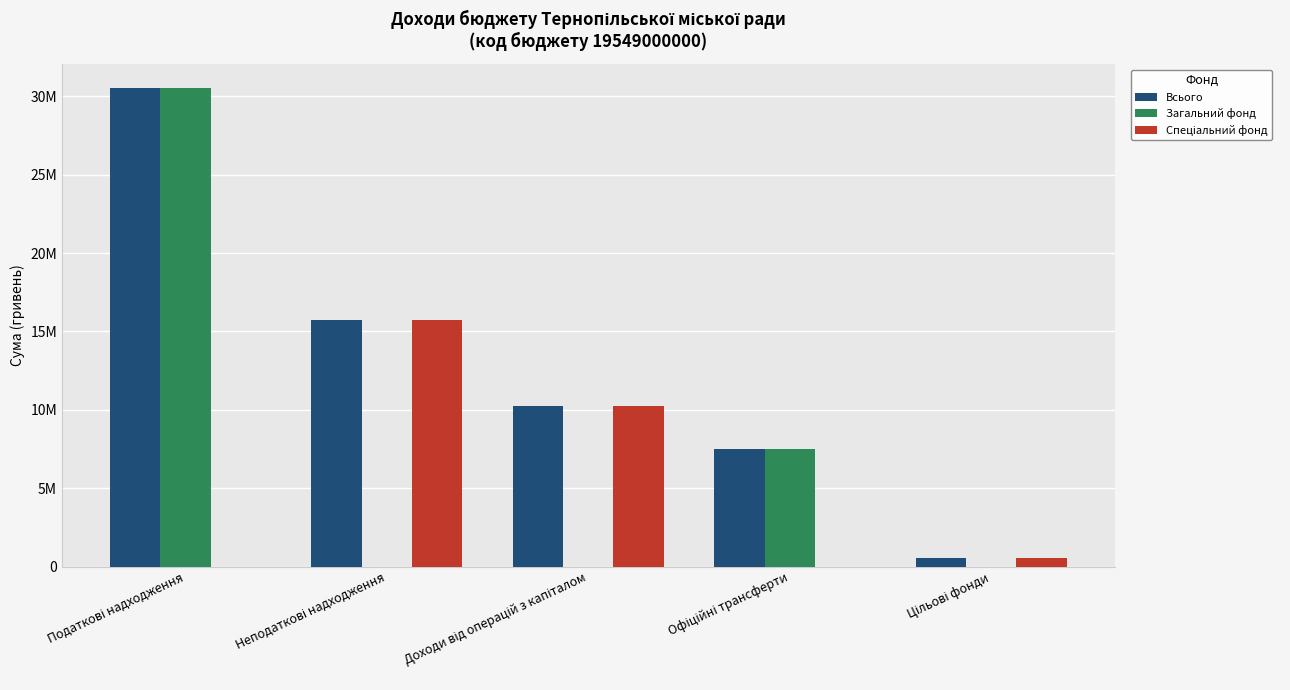

Are the bars horizontal?

No